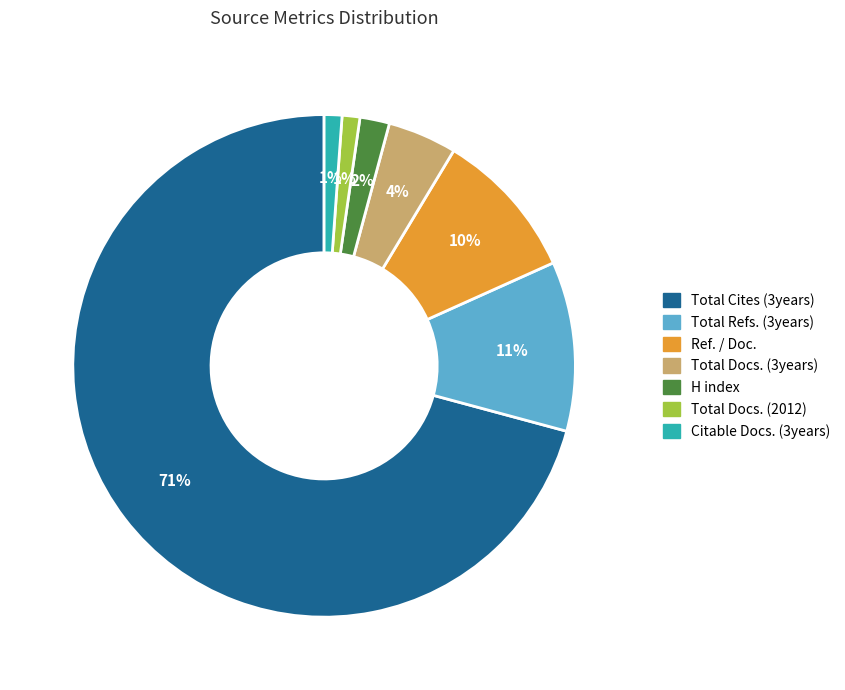

Is there a majority slice in this chart?

Yes